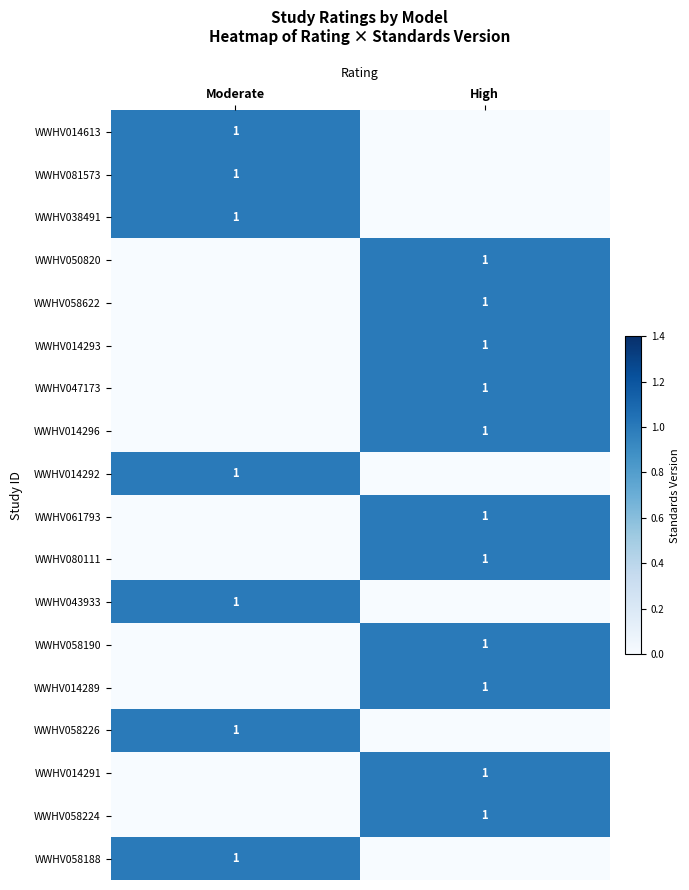

The WWHV080111 series shows 0 at High. True or false?

False